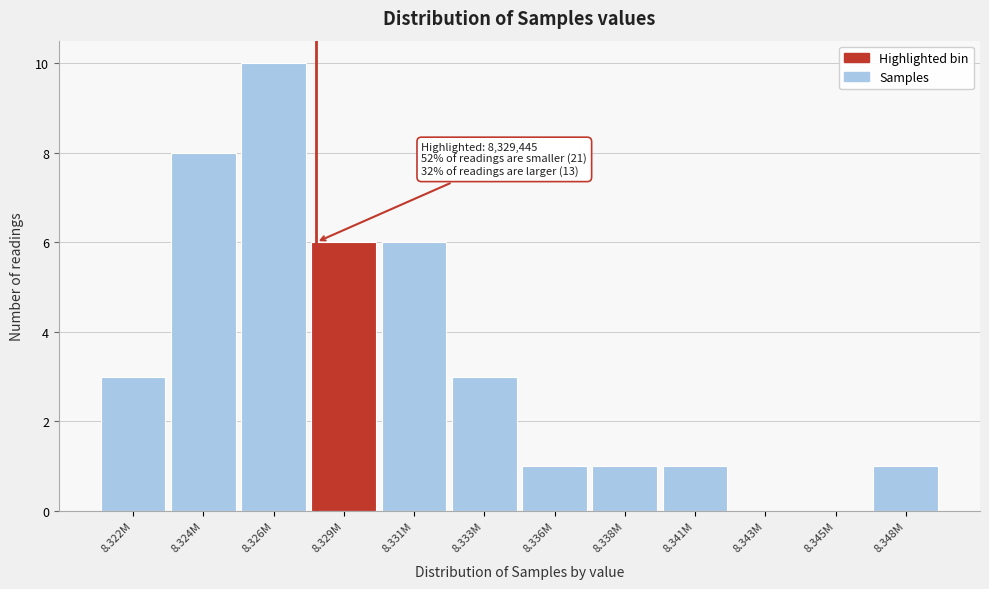

Reading left to right, transcribe all the data shown in this chart.

8.322M=3	8.324M=8	8.326M=10	8.329M=6	8.331M=6	8.333M=3	8.336M=1	8.338M=1	8.341M=1	8.343M=0	8.345M=0	8.348M=1